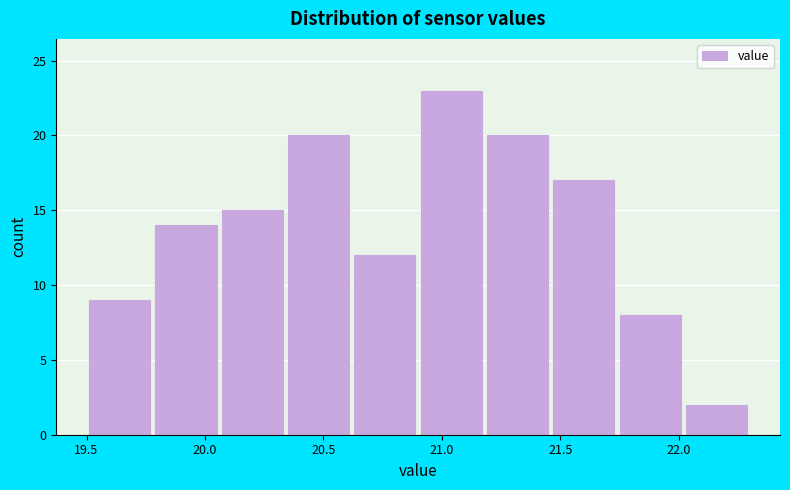

Reading left to right, list every bar in this chart as the range it spans on the x-axis followed by its height. Neither the bar edges nor the heights are printed on the chart, so give them approximately, as read against the axes.

19.50 to 19.78: 9
19.78 to 20.06: 14
20.06 to 20.34: 15
20.34 to 20.62: 20
20.62 to 20.90: 12
20.90 to 21.18: 23
21.18 to 21.46: 20
21.46 to 21.74: 17
21.74 to 22.02: 8
22.02 to 22.30: 2